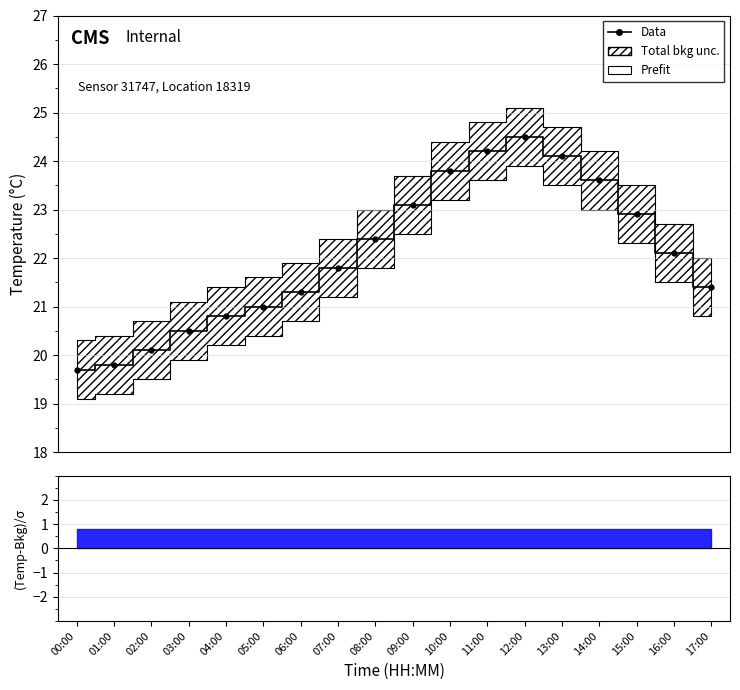

Reading left to right, list all the values displayed in this chart.

00:00=19.7	01:00=19.8	02:00=20.1	03:00=20.5	04:00=20.8	05:00=21.0	06:00=21.3	07:00=21.8	08:00=22.4	09:00=23.1	10:00=23.8	11:00=24.2	12:00=24.5	13:00=24.1	14:00=23.6	15:00=22.9	16:00=22.1	17:00=21.4